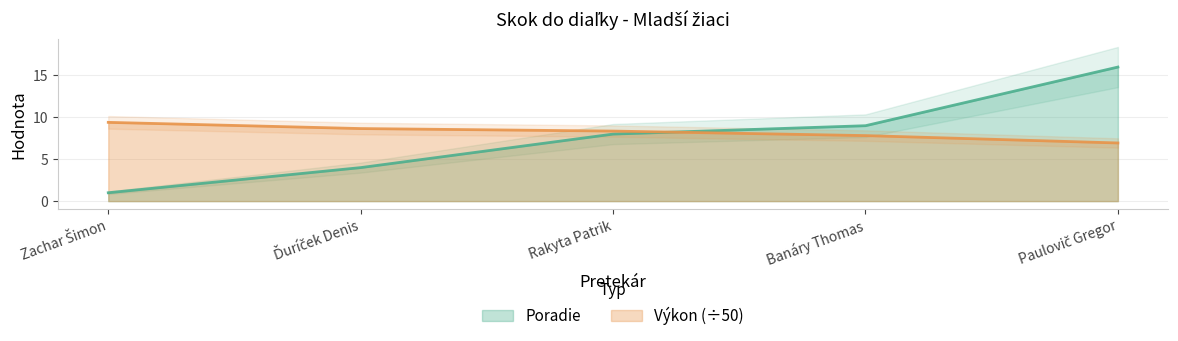

What is the label of the 2nd point from the left?

Ďuríček Denis